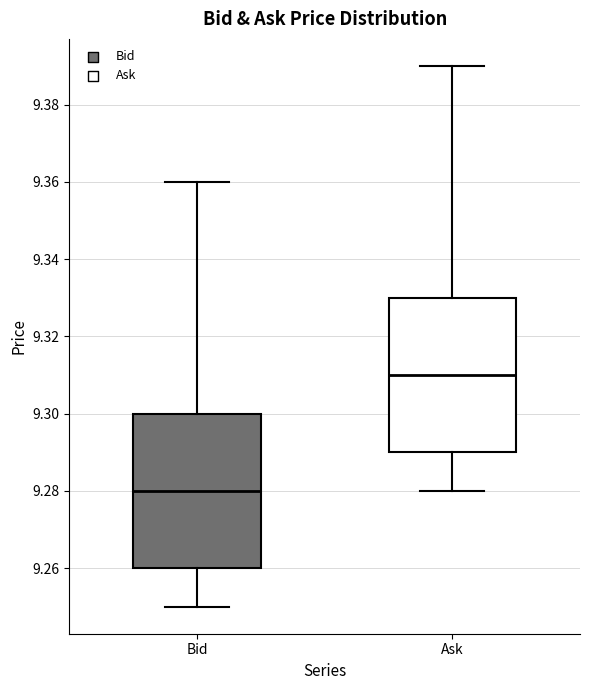

Which box's median line is the highest?

Ask